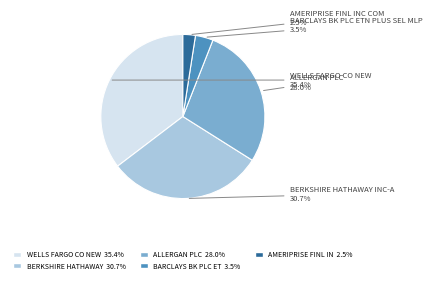

Is there a majority slice in this chart?

No